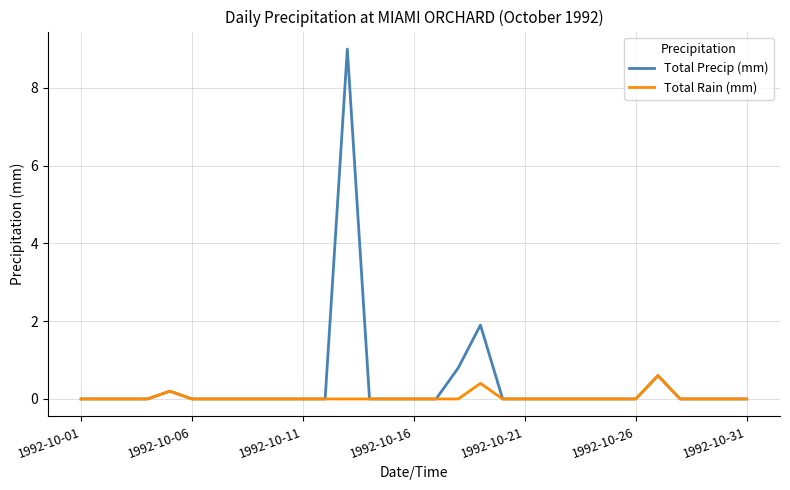

What is the maximum value for Total Rain (mm)?

0.6